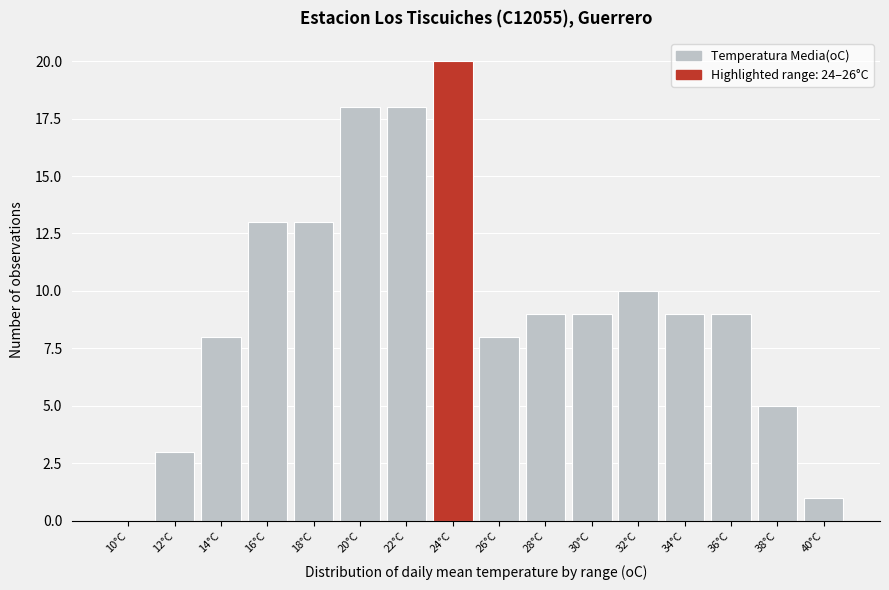

Reading left to right, list all the values displayed in this chart.

10°C=0	12°C=3	14°C=8	16°C=13	18°C=13	20°C=18	22°C=18	24°C=20	26°C=8	28°C=9	30°C=9	32°C=10	34°C=9	36°C=9	38°C=5	40°C=1